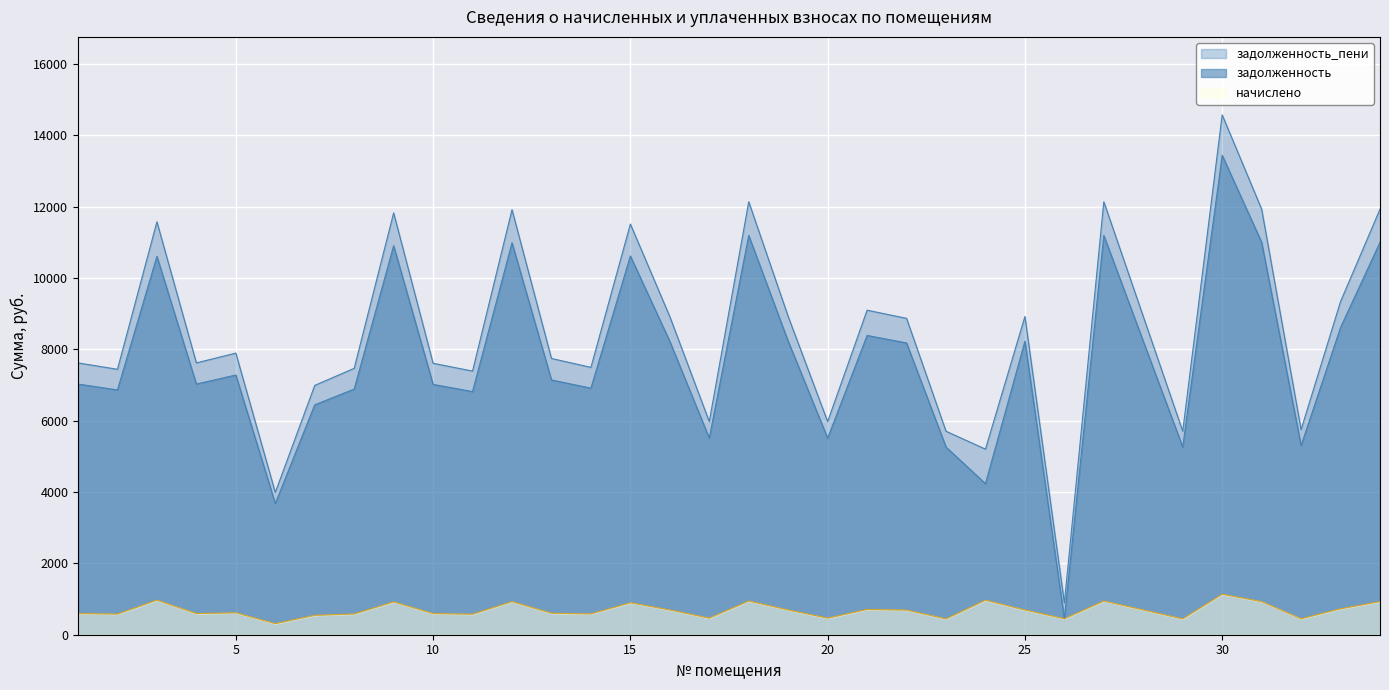

What is the value of the начислено point at the 3rd from the left?

968.8